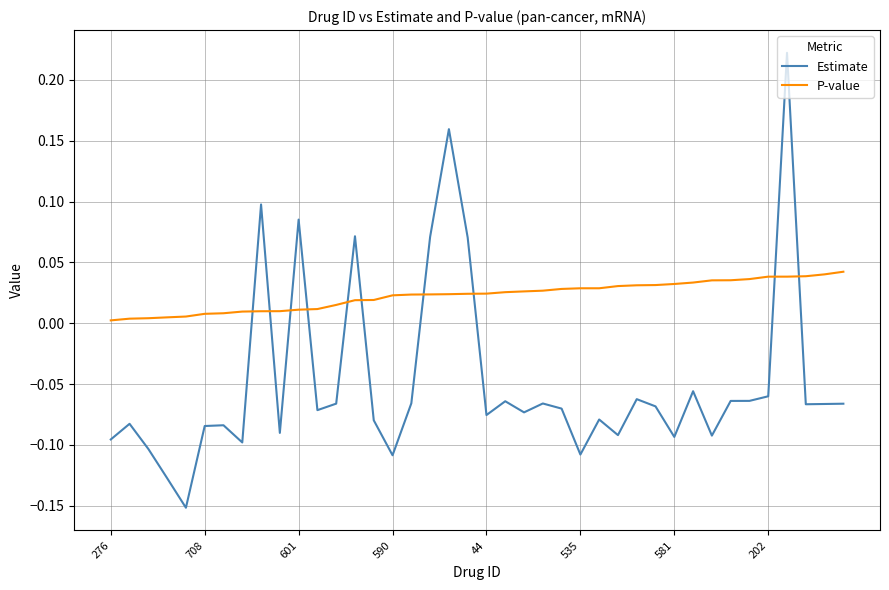

True or false: Estimate and P-value intersect in this chart.

True